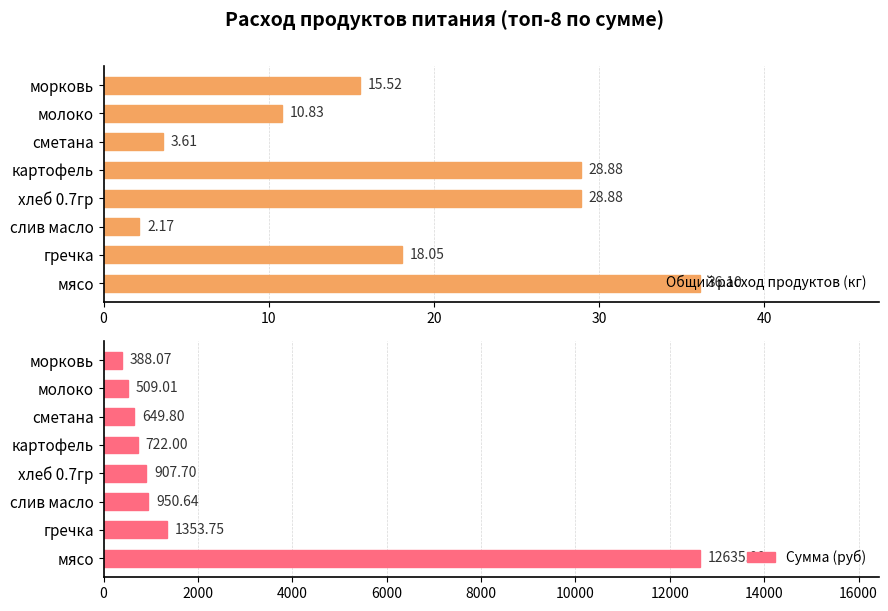

The value of Сумма (руб) at сметана is 649.8. True or false?

True